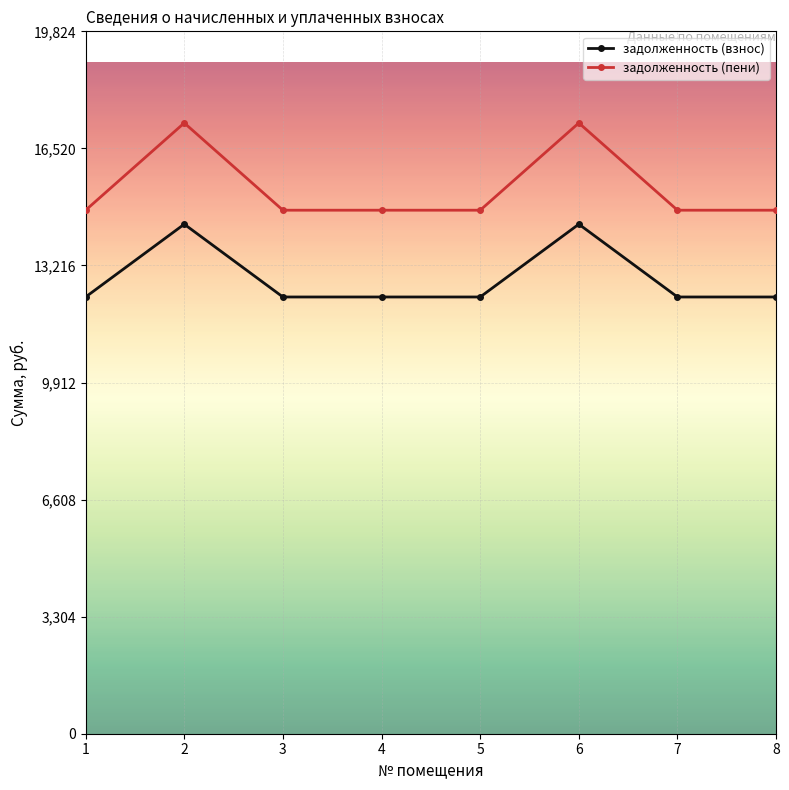

What is the lowest value of the задолженность (взнос) series?

12326.4